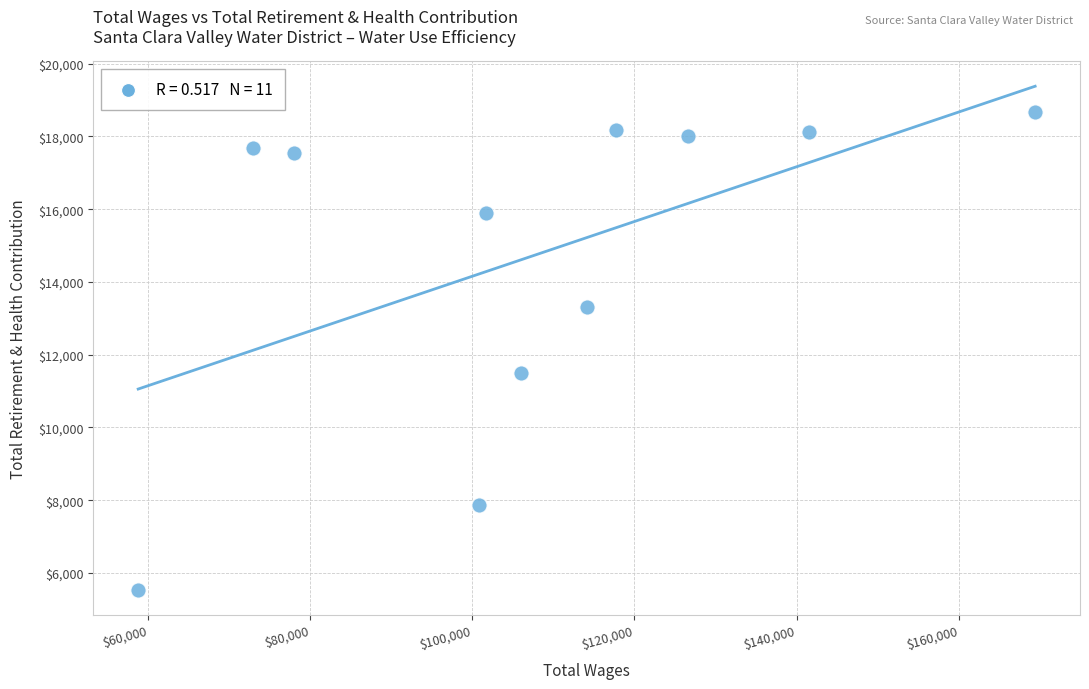

What Y value in the scatter plot is closest to 12099?

11486